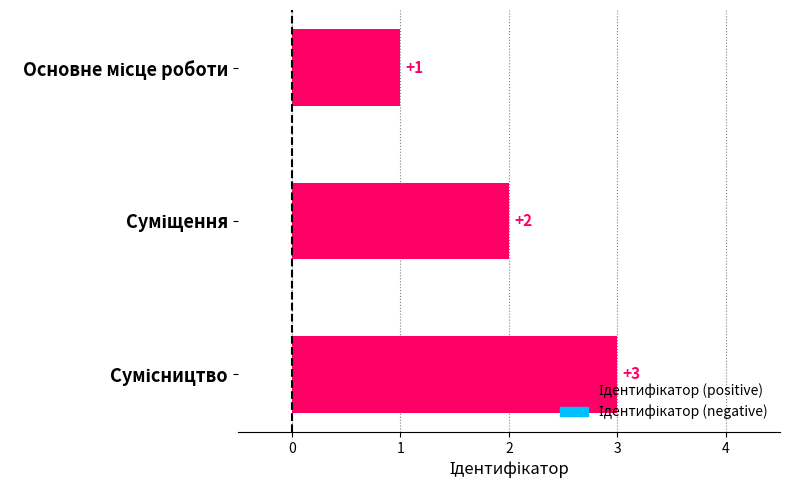

Count the values in the range 1 to 3.

3